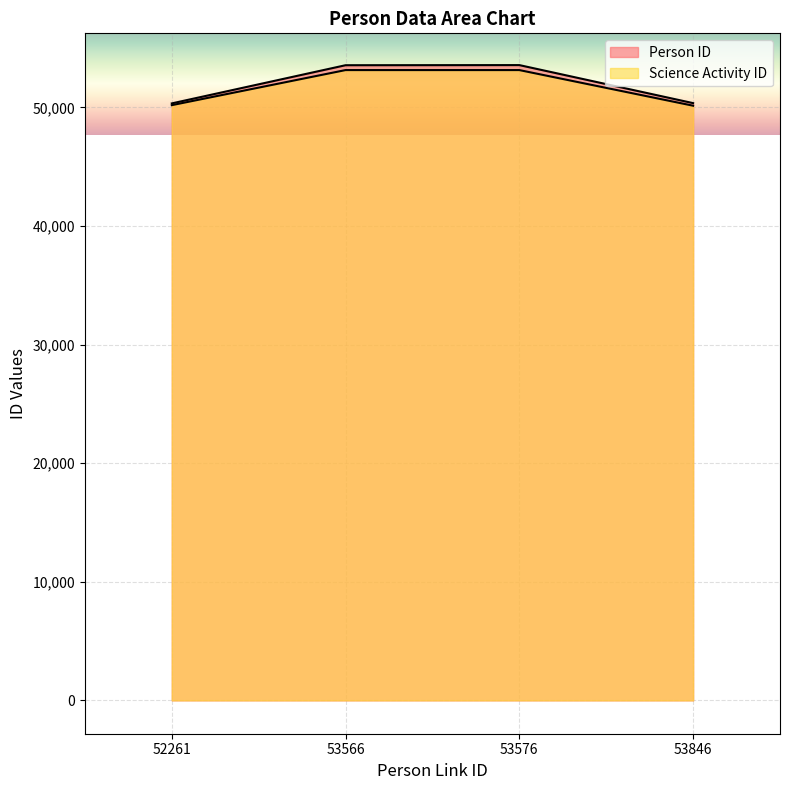

Reading left to right, what are all the values shown in this chart?

Person ID: 52261=50341	53566=53561	53576=53571	53846=50364
Science Activity ID: 52261=50193	53566=53151	53576=53151	53846=50146